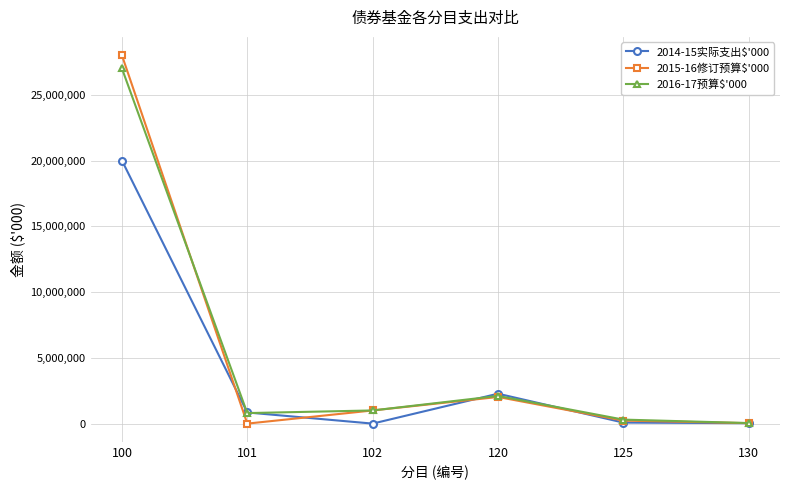

The value of 2014-15实际支出$'000 at 101 is 846960. True or false?

True